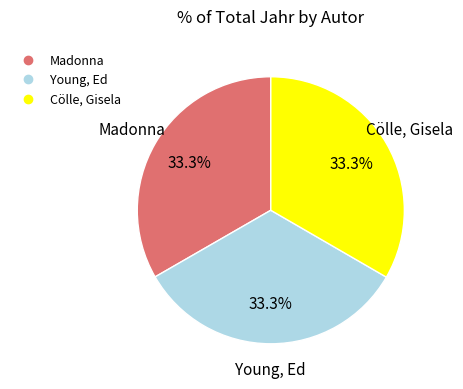

To the nearest percent, what portion does Young, Ed represent?

33%